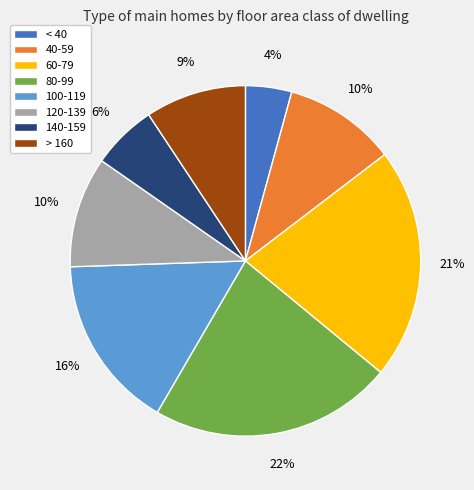

Is 100-119 the majority of the pie?

No